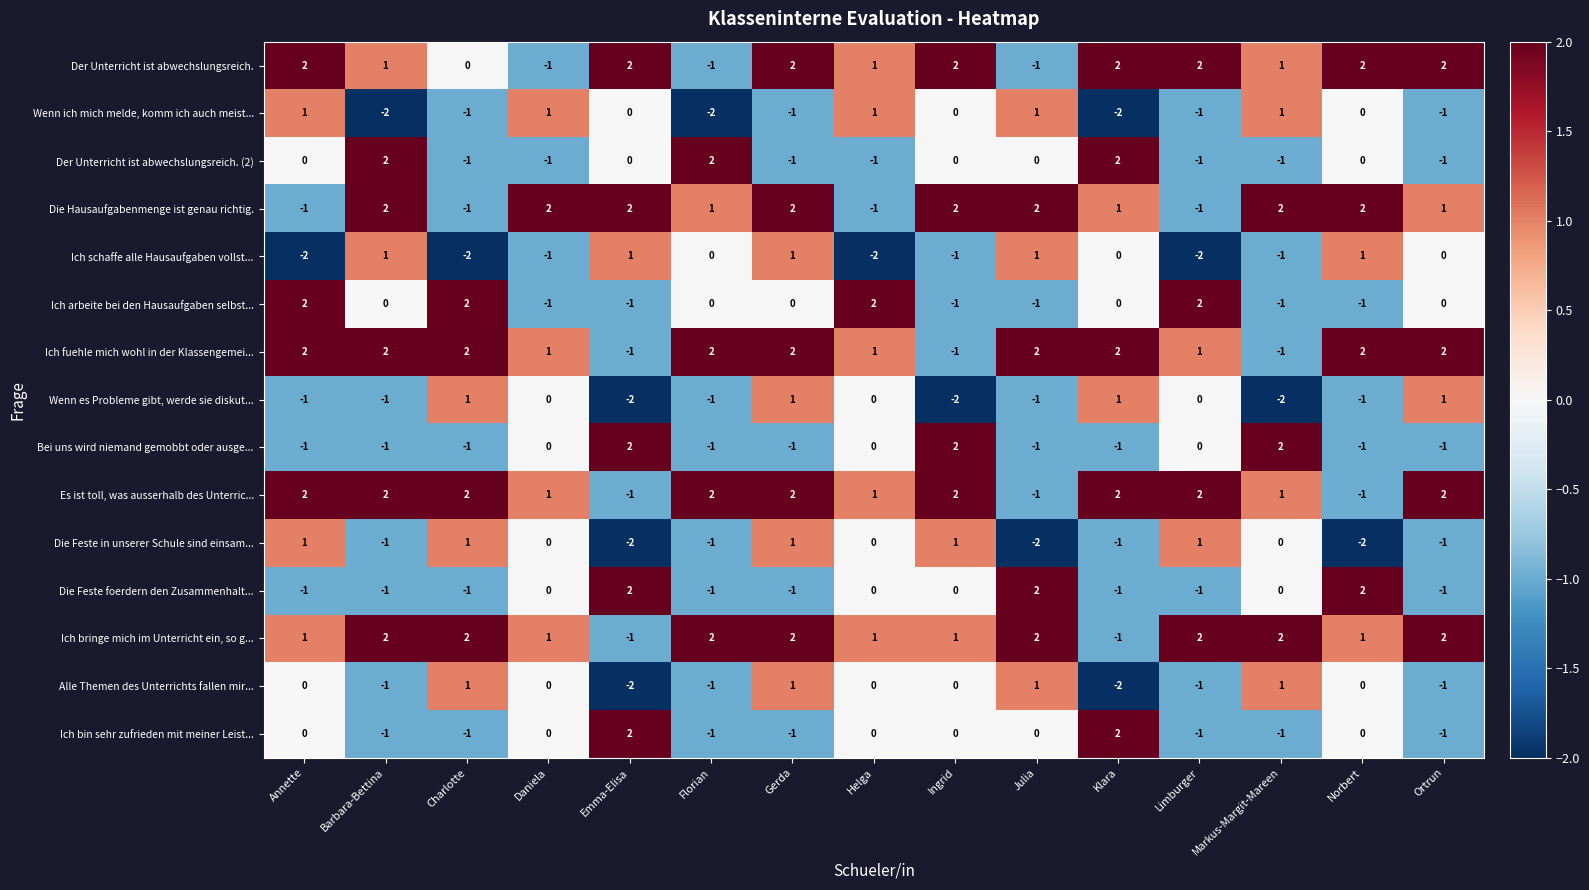

Which series has the largest total across all categories?

Ich bringe mich im Unterricht ein, so g...